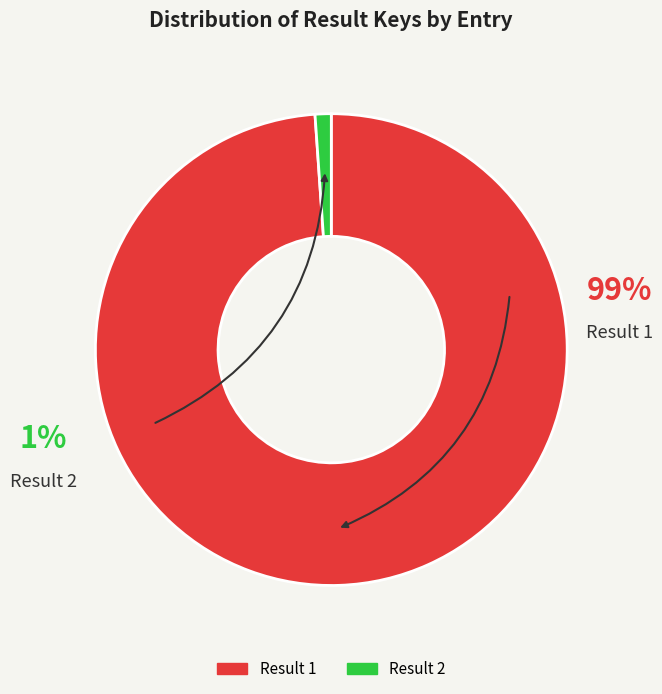

To the nearest percent, what is the combined percentage of 2 and 1?

100%